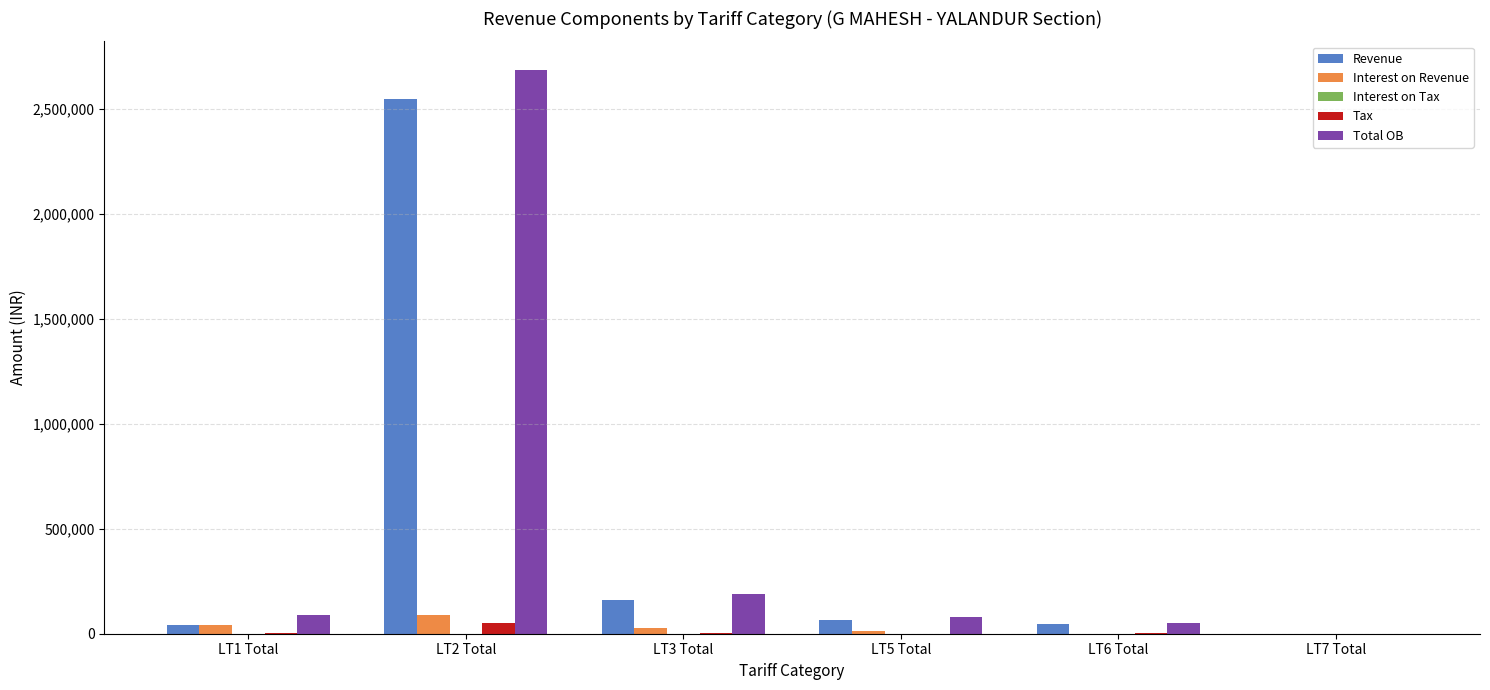

At which category is the sum across all series the highest?

LT2 Total